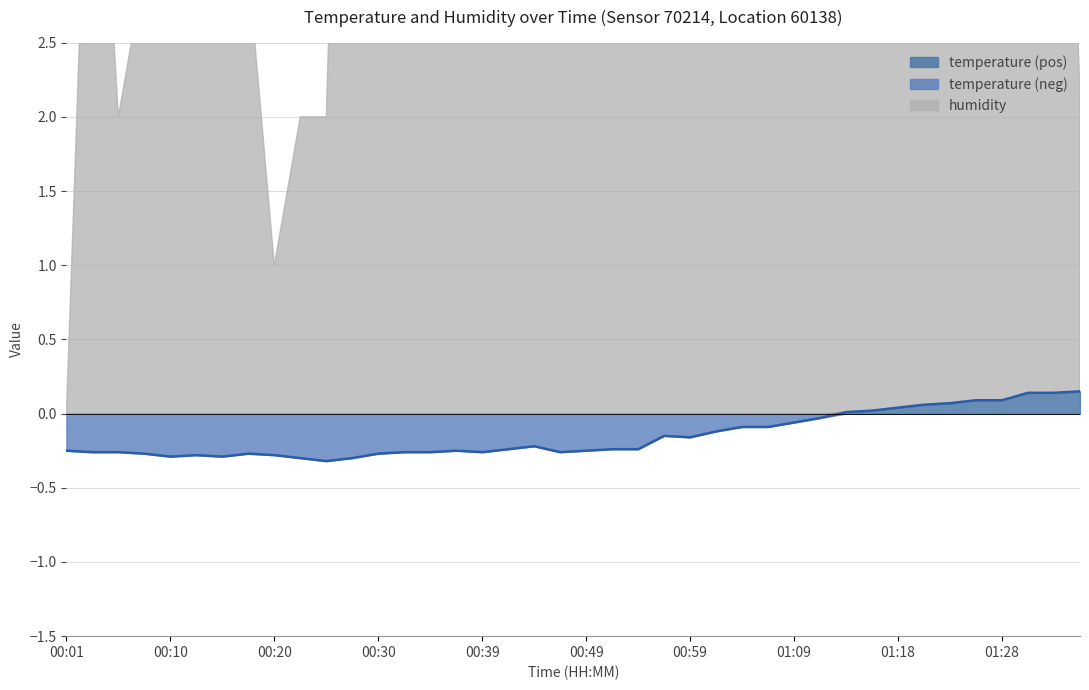

What is the average value?

-0.2